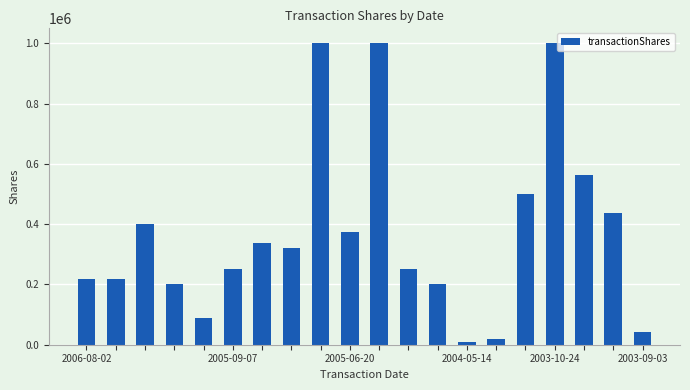

Count the number of data series in this chart.

1